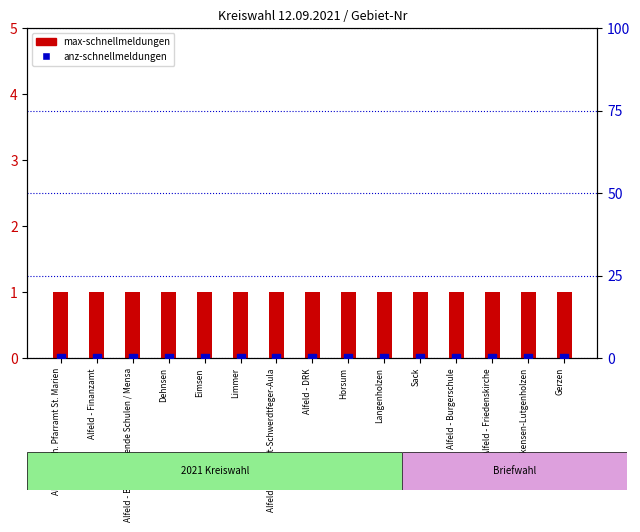

Which series has the widest spread of Y values?

max-schnellmeldungen